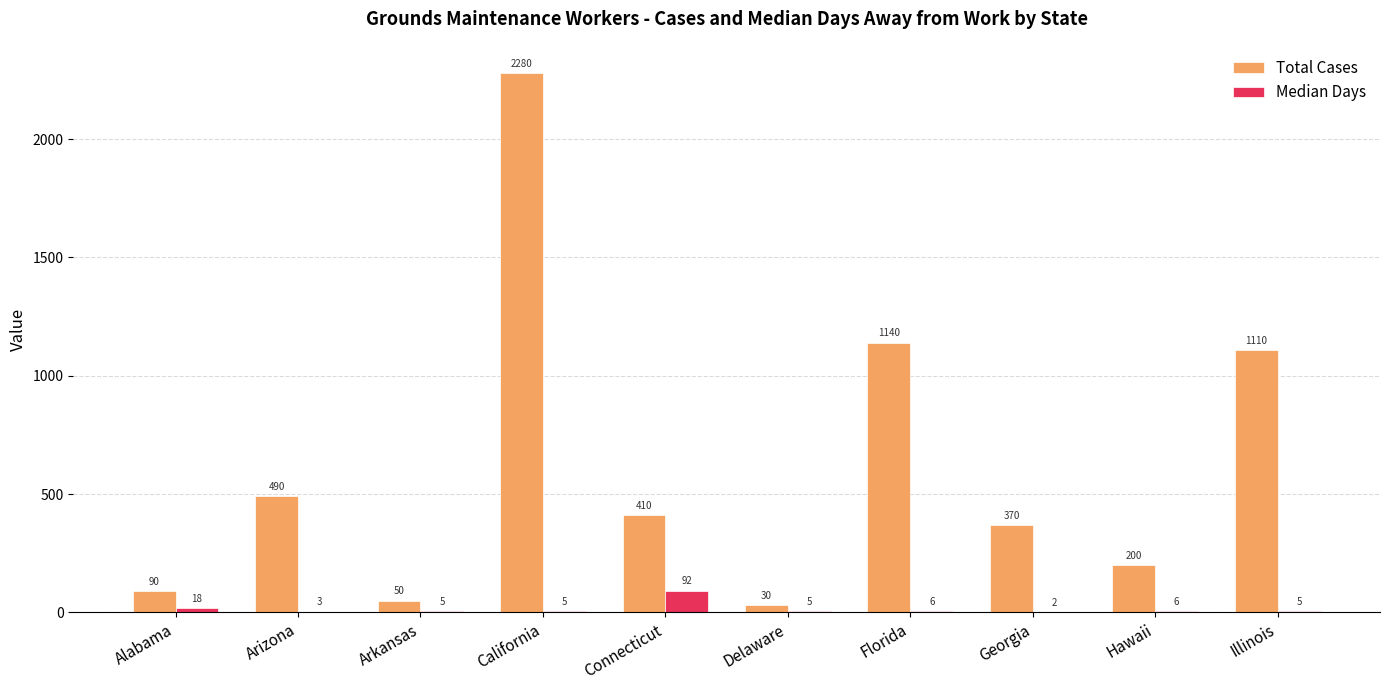

The value of Total Cases at Arizona is 756. True or false?

False